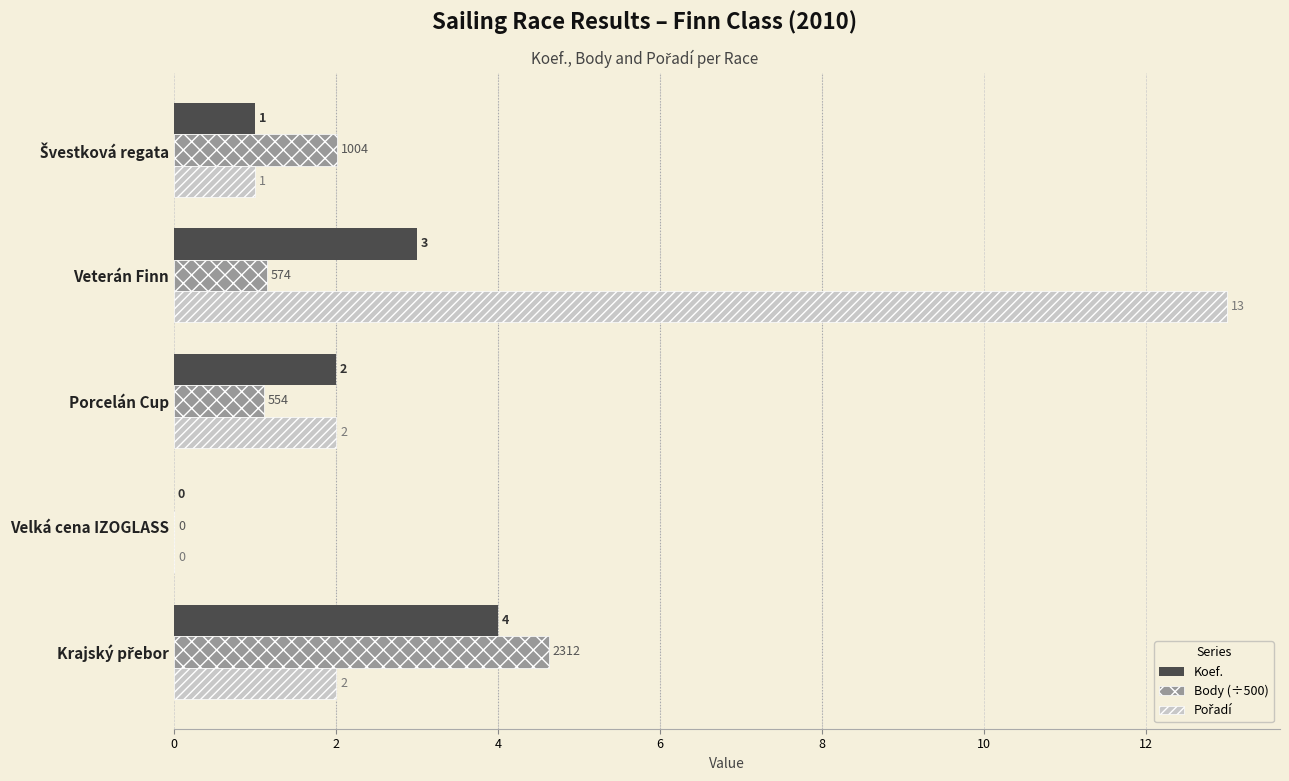

What value does the Koef. series have at Porcelán Cup?

2.0